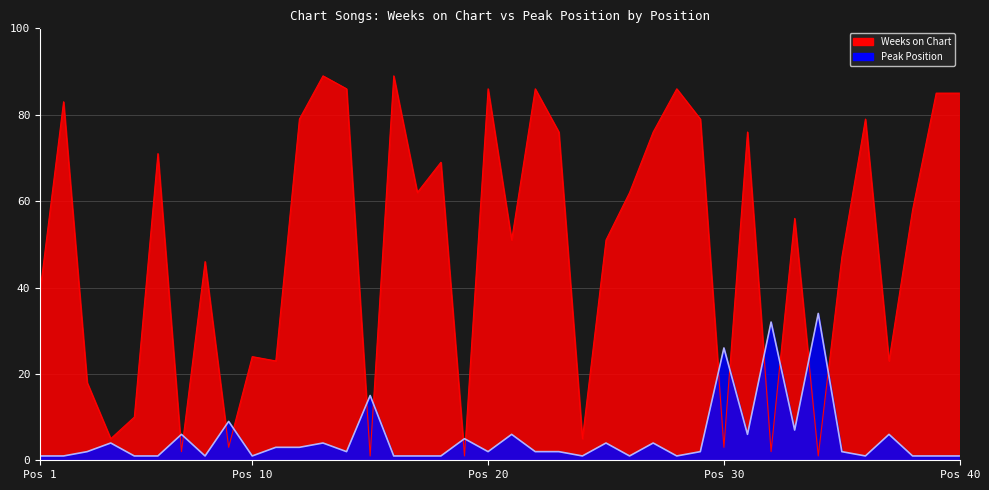

Between 20 and 4, which is larger?

20